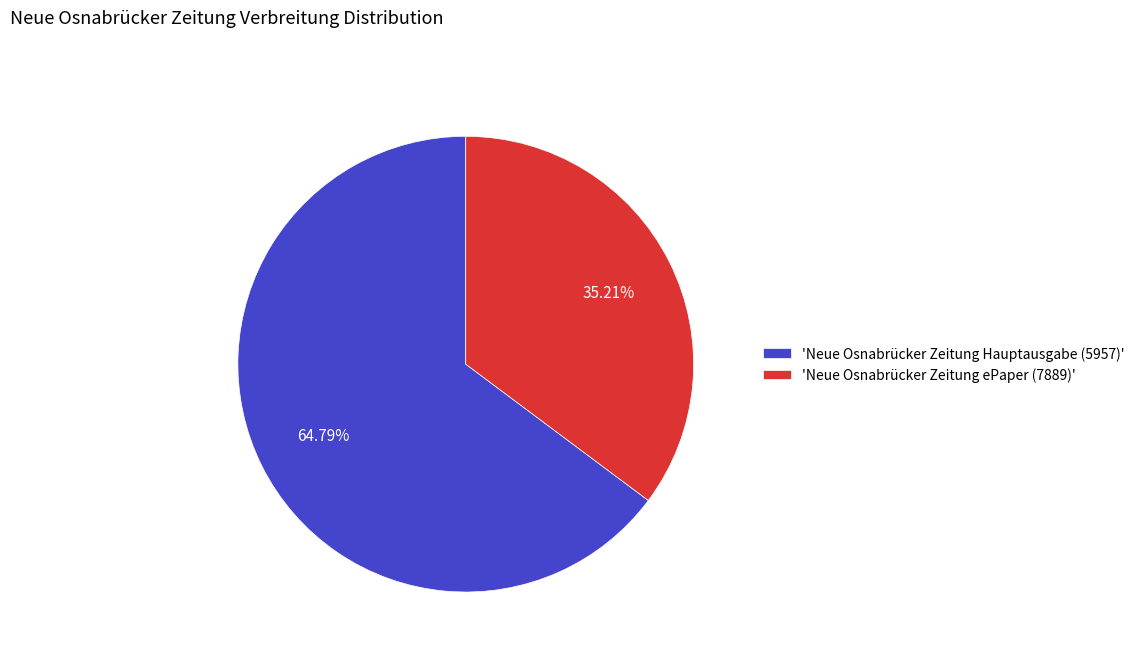

Combined, do 'Neue Osnabrücker Zeitung Hauptausgabe (5957)' and 'Neue Osnabrücker Zeitung ePaper (7889)' account for over 50%?

Yes